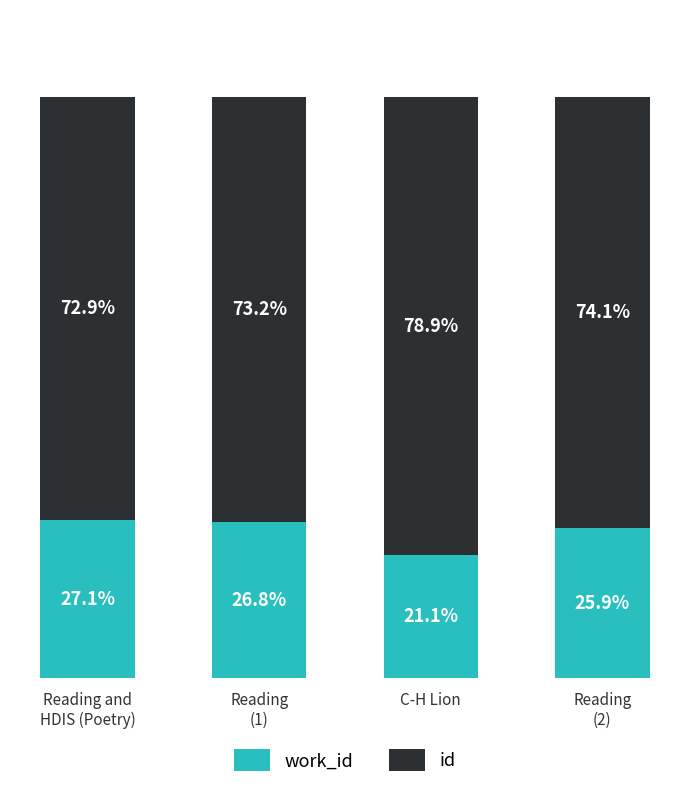

What are all the series names shown in the legend?

work_id, id